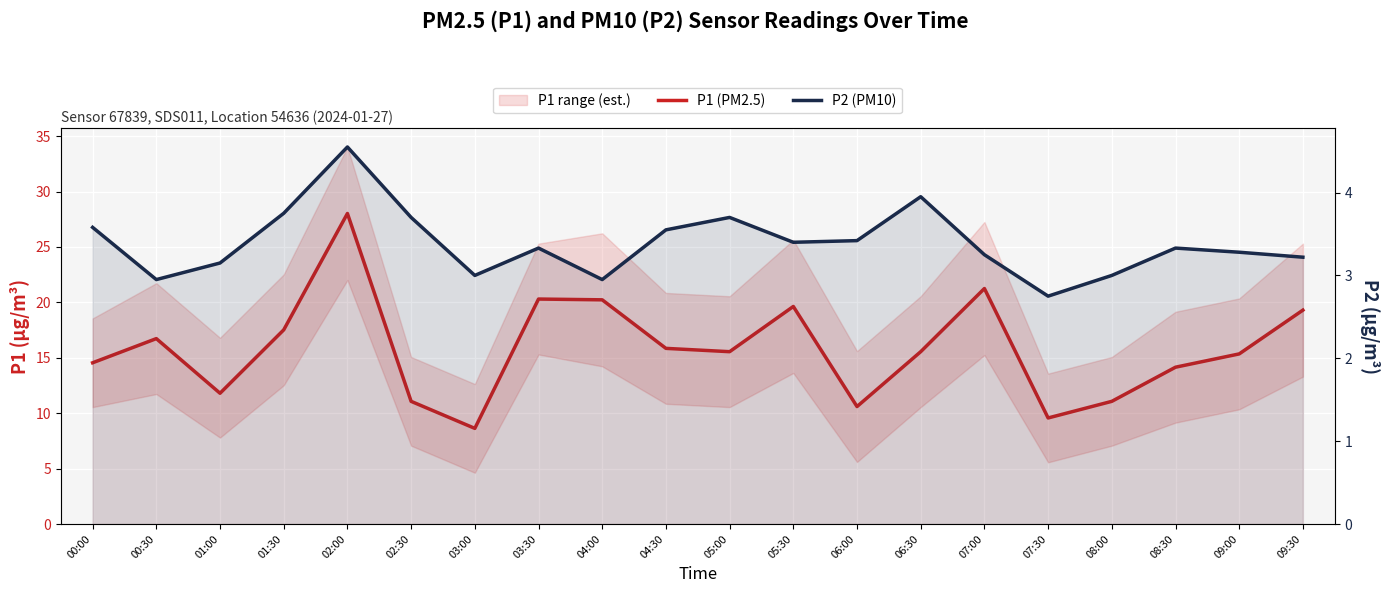

What is the minimum value for P1 (PM2.5)?

8.6